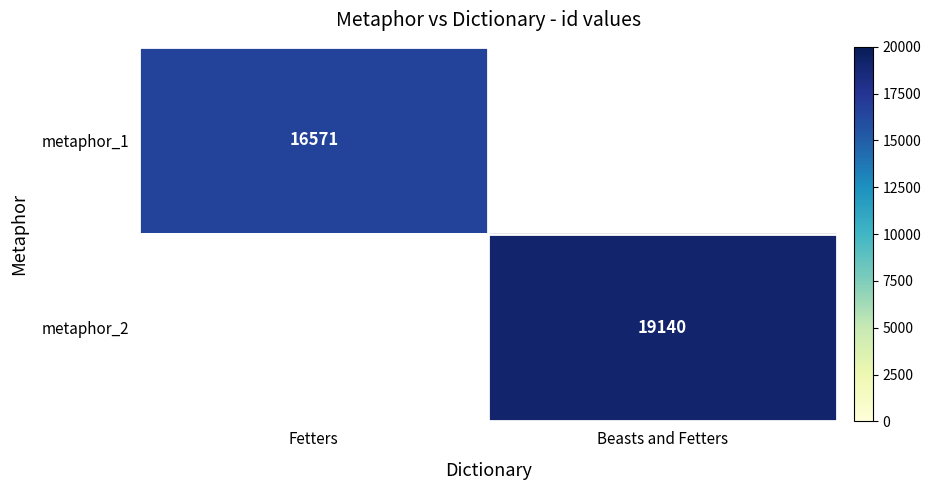

True or false: metaphor_2 has a value of 19140 at Beasts and Fetters.

True